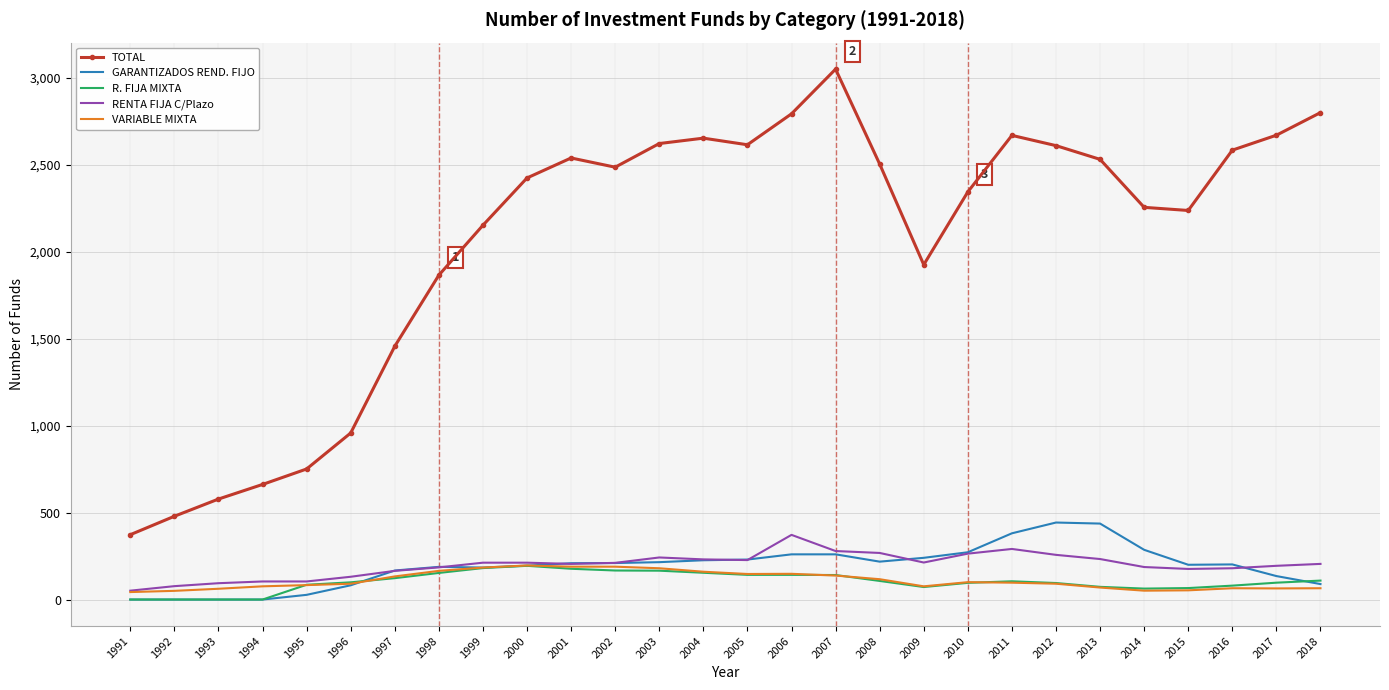

Between 2005 and 2013, which series saw the biggest shift?

GARANTIZADOS REND. FIJO